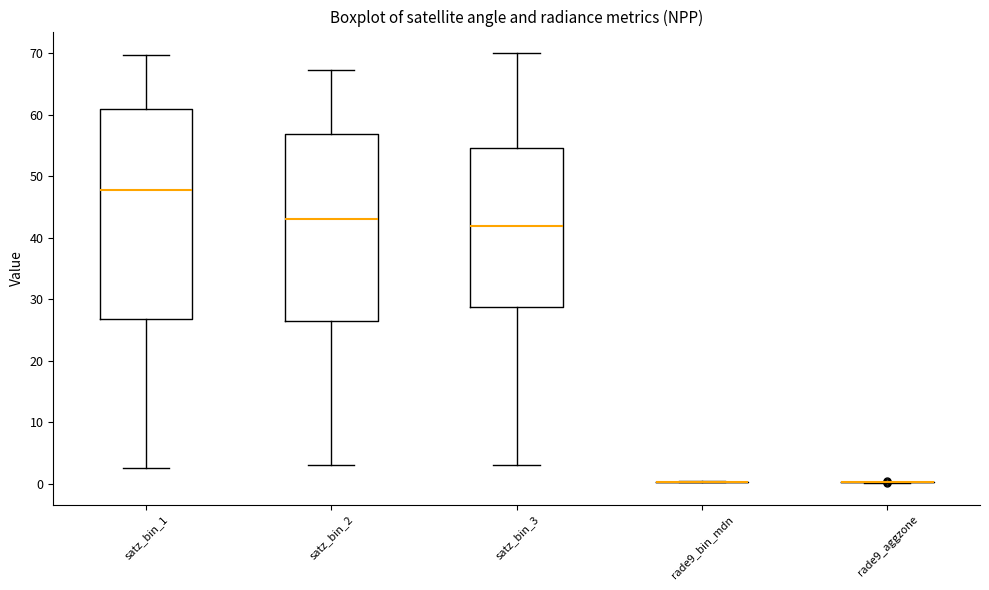

Reading left to right, read every box against the y-axis: the position of its median line, the range the box covers, and the ends of its whiskers. The values are not printed on the chart, so give them approximately, as read against the axis.

satz_bin_1: median 48, box 27 to 61, whiskers 3 to 70
satz_bin_2: median 43, box 27 to 57, whiskers 3 to 67
satz_bin_3: median 42, box 29 to 55, whiskers 3 to 70
rade9_bin_mdn: box collapsed to a line at 0, whiskers 0 to 0
rade9_aggzone: box collapsed to a line at 0, whiskers 0 to 0